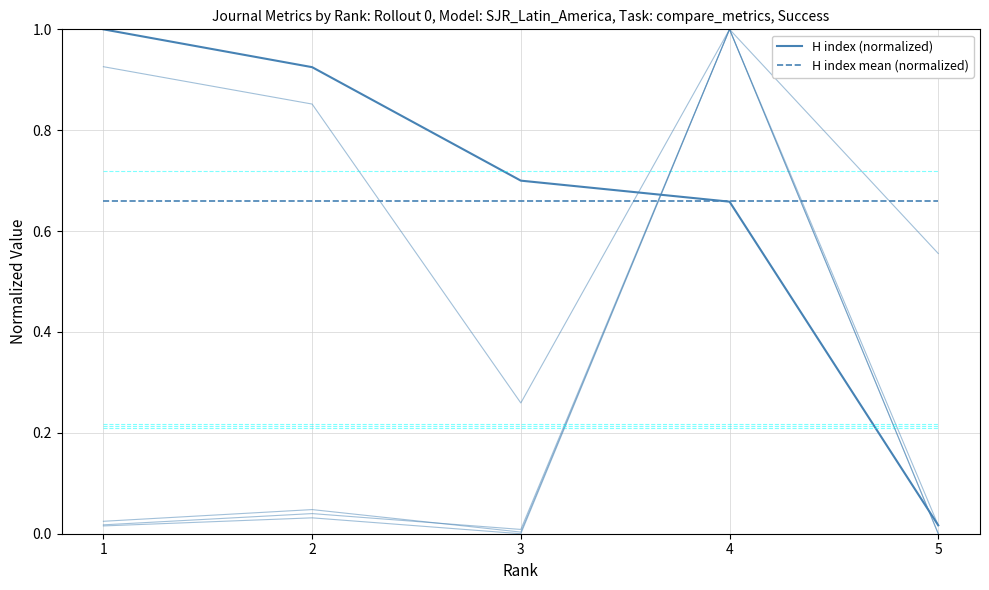

How many lines are shown in the chart?

10